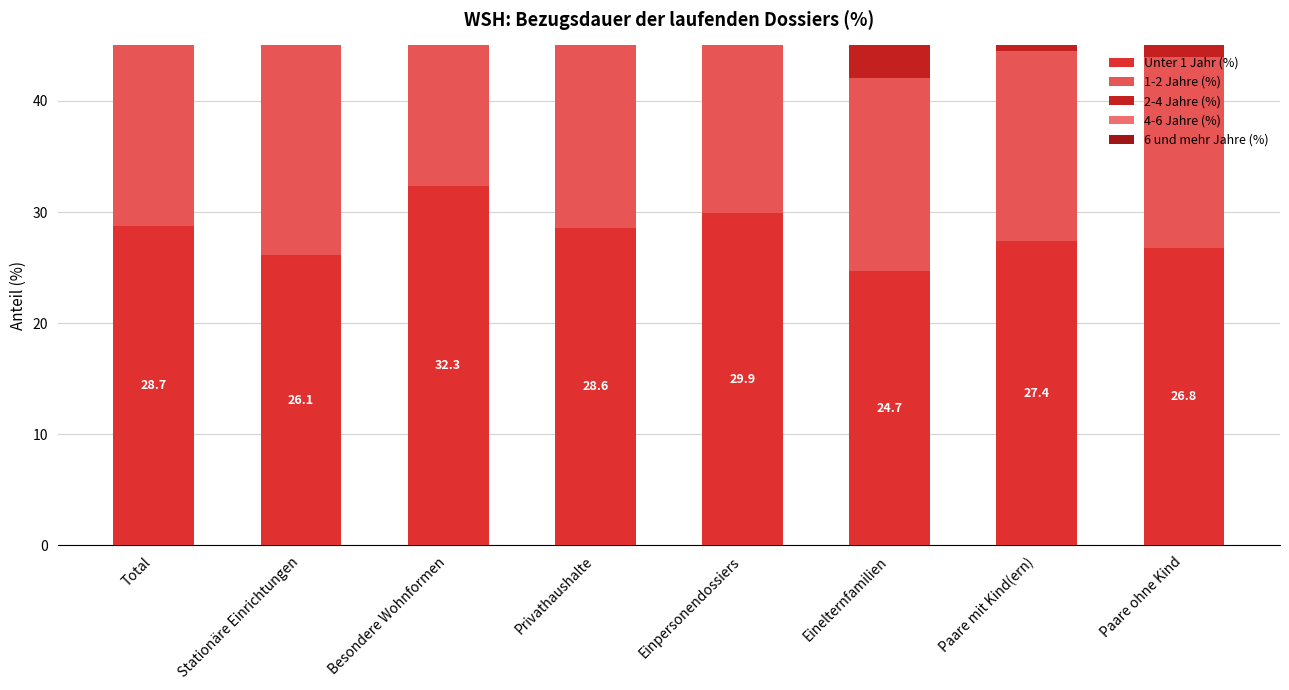

Reading right to left, transcribe all the data shown in this chart.

Unter 1 Jahr (%): 26.8	27.4	24.7	29.9	28.6	32.3	26.1	28.7
1-2 Jahre (%): 17.2	17.1	17.4	18.1	17.8	20.4	19.9	18.0
2-4 Jahre (%): 19.4	21.9	22.9	20.0	20.7	20.9	22.7	20.8
4-6 Jahre (%): 12.5	13.0	13.0	11.4	11.9	11.4	12.2	11.8
6 und mehr Jahre (%): 24.1	20.6	22.1	20.7	21.1	15.0	19.1	20.7